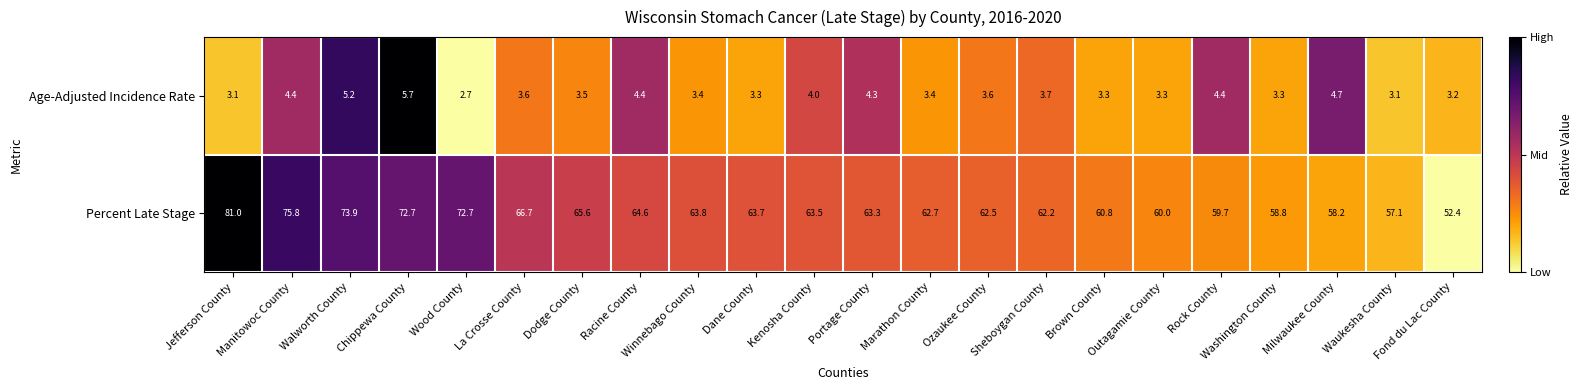

True or false: Age-Adjusted Incidence Rate has a value of 1.4 at Marathon County.

False